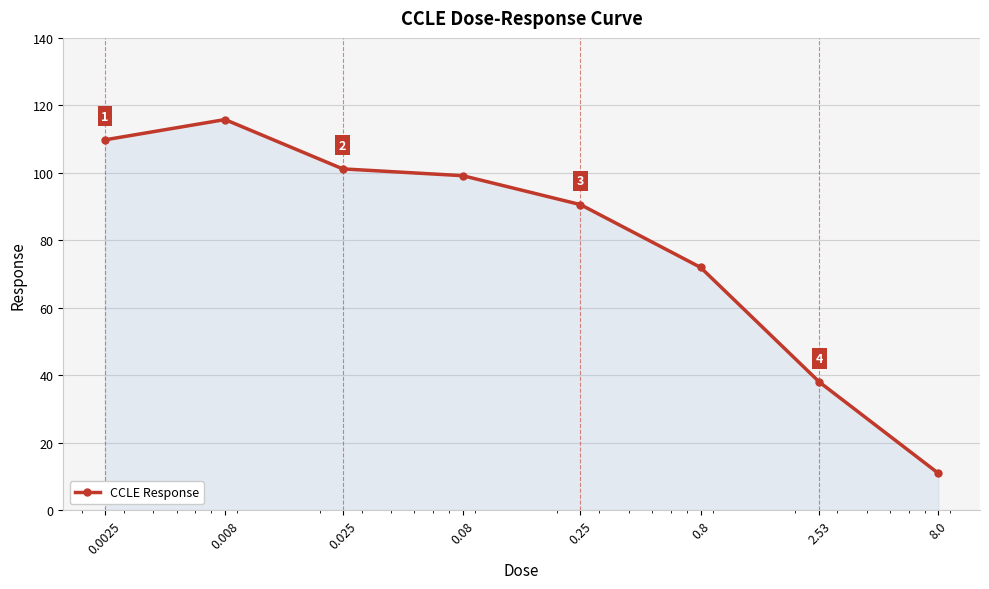

What is the value of the 2nd point from the left?

115.8